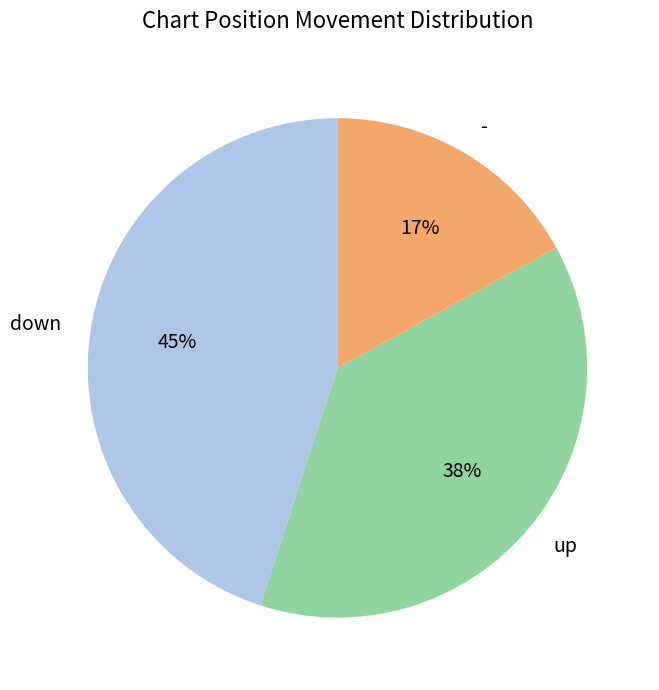

Which category has the biggest portion of the pie?

down